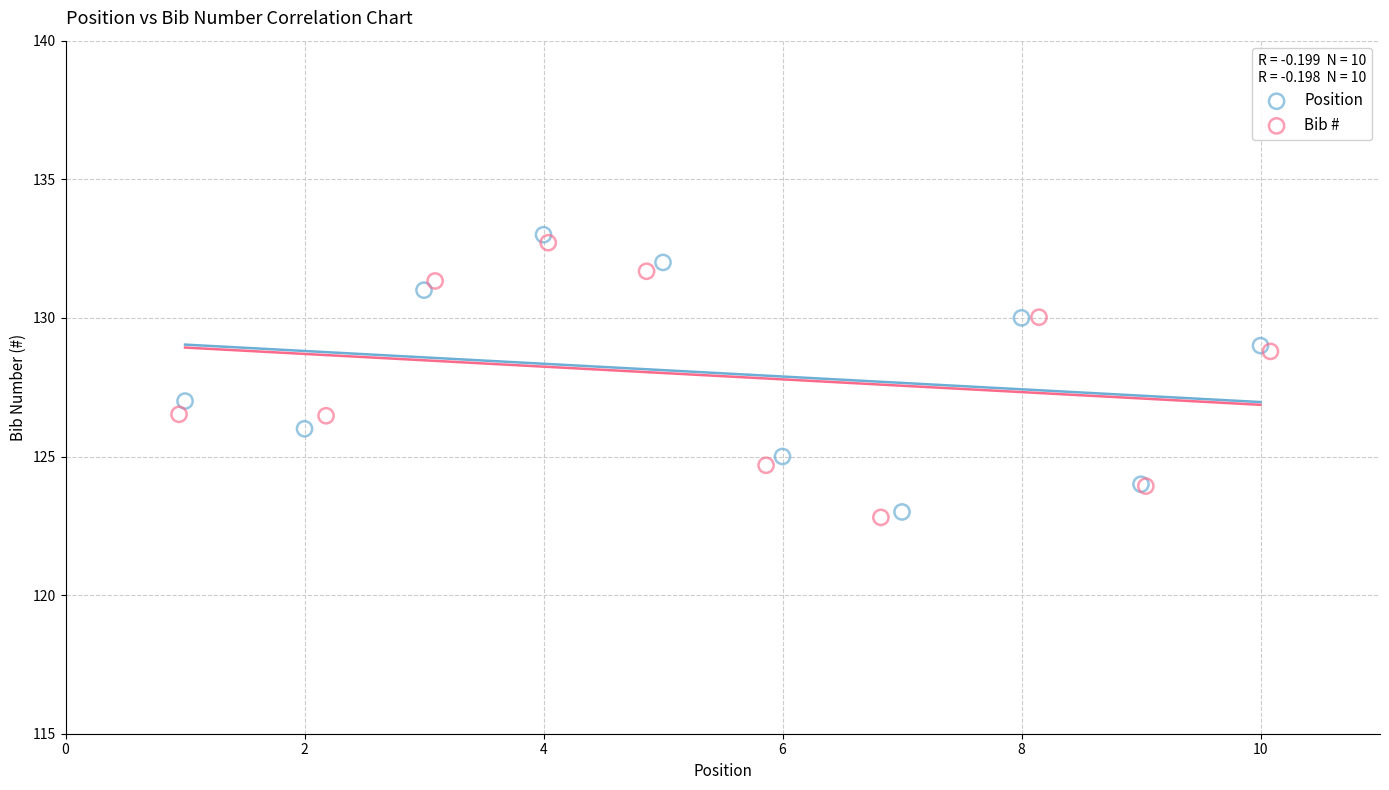

Which series has the largest Y range (max minus min)?

Position